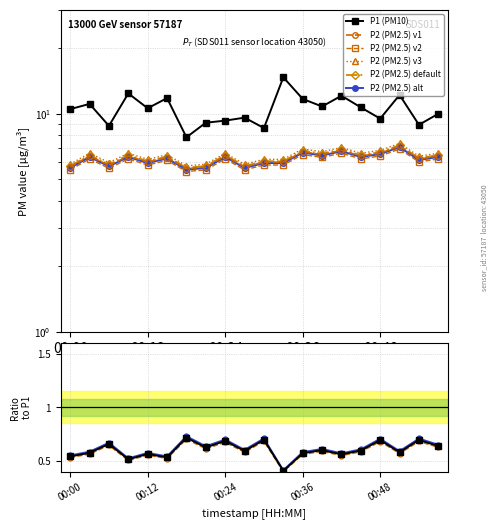

Where is the first local maximum for P1?

00:03